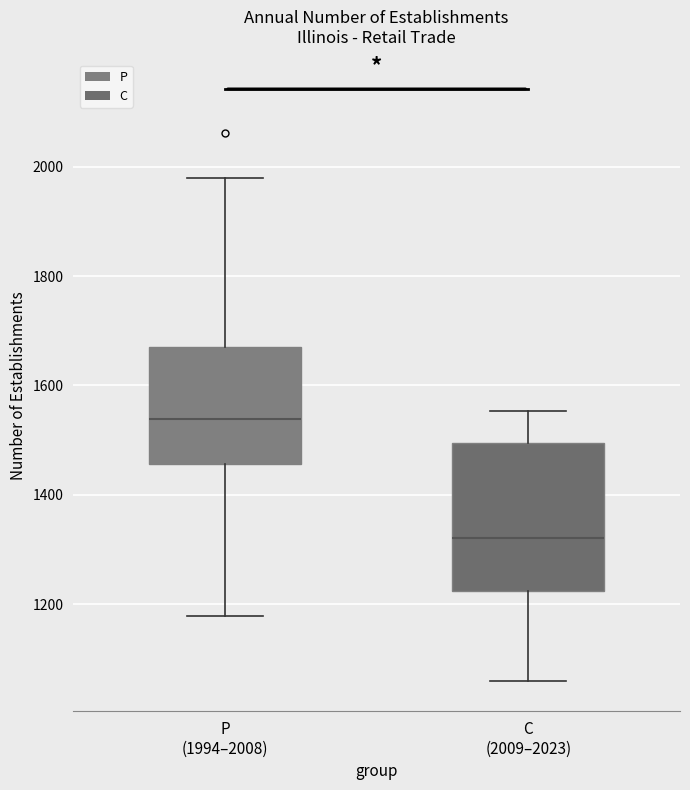

Reading left to right, transcribe this box plot: for each box, give where its median line is, the range the box spans, and where its two whiskers end, as read against the y-axis. The values are not printed on the chart, so give them approximately, as read against the axis.

P (1994–2008): median 1540, box 1460 to 1680, whiskers 1180 to 1980
C (2009–2023): median 1320, box 1220 to 1500, whiskers 1060 to 1560